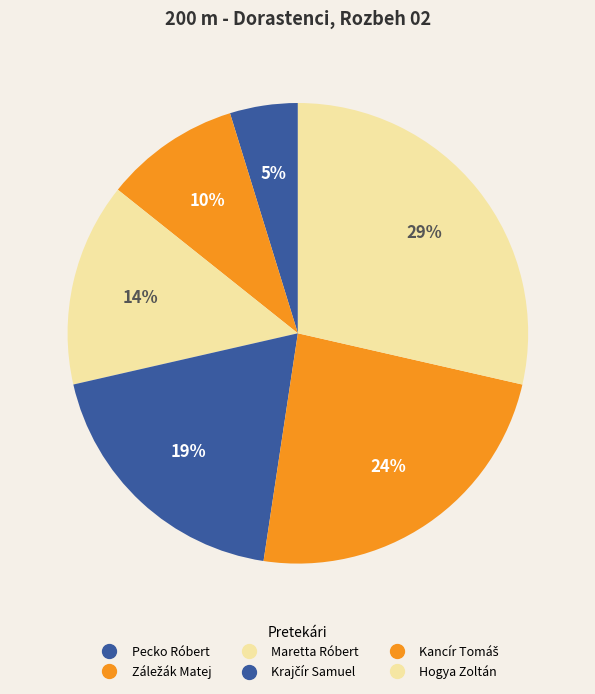

What is the ratio of the value at Kancír Tomáš to the value at Hogya Zoltán?

0.8